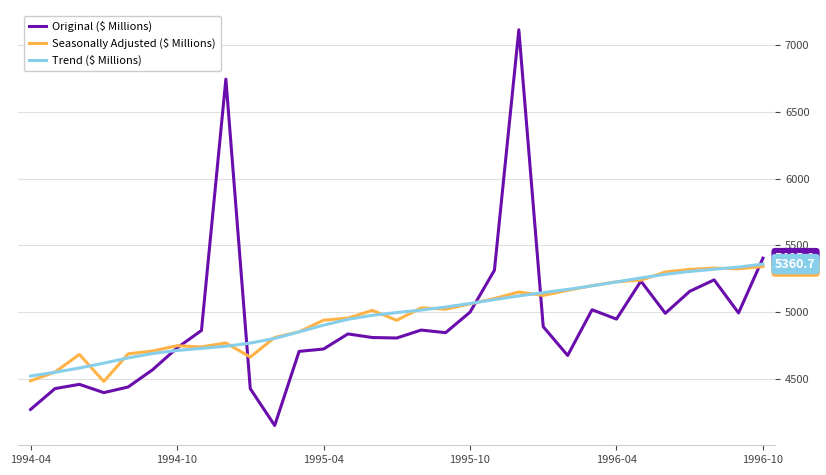

Which series has the widest spread of values?

Original ($ Millions)